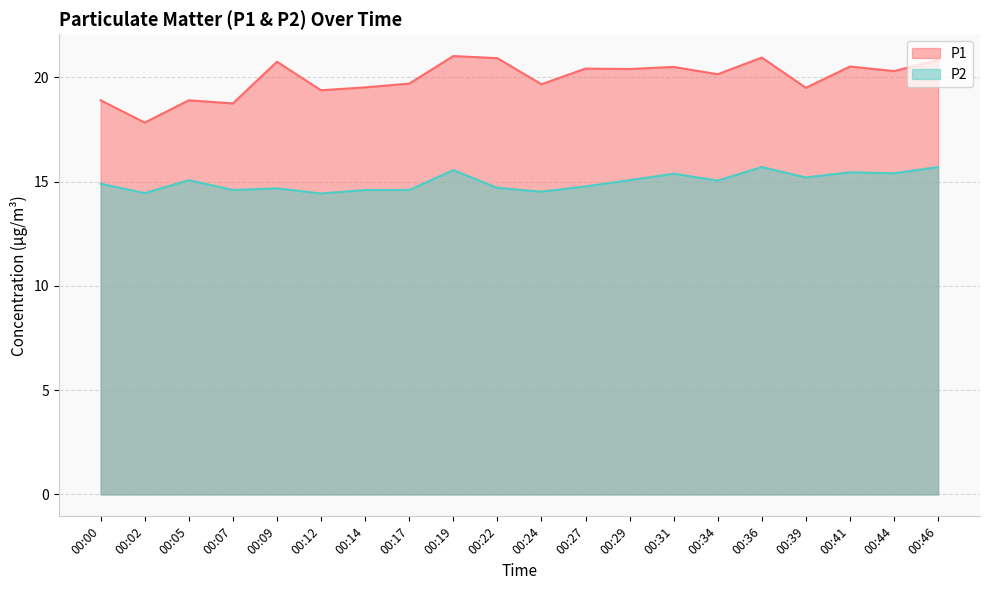

True or false: P2 and P1 cross at least once.

False